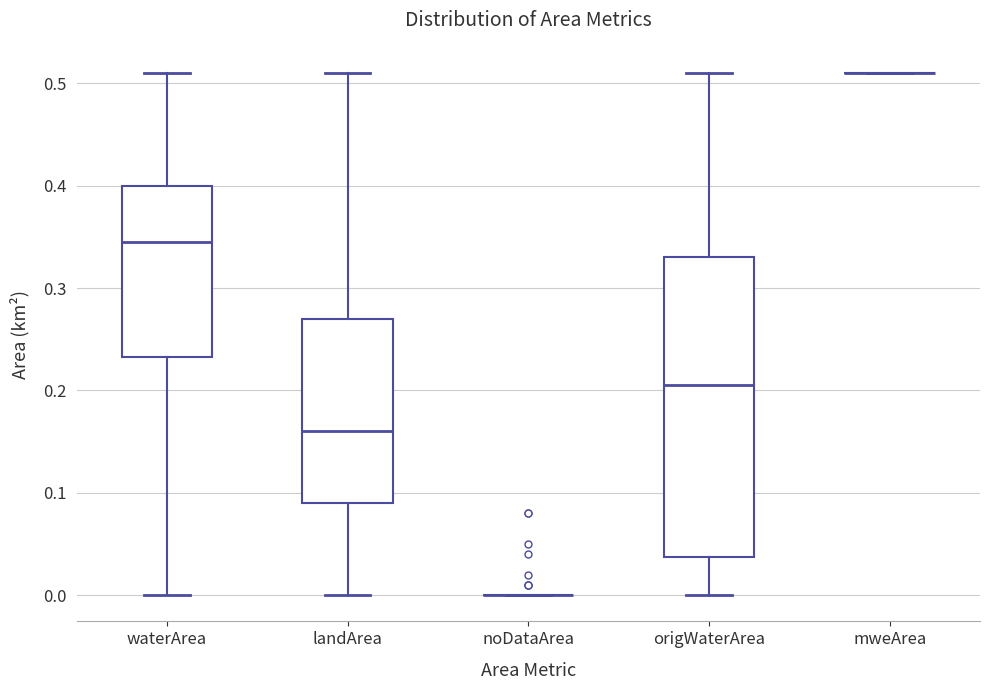

Comparing the boxes themselves (not the whiskers), which one is the tallest?

origWaterArea